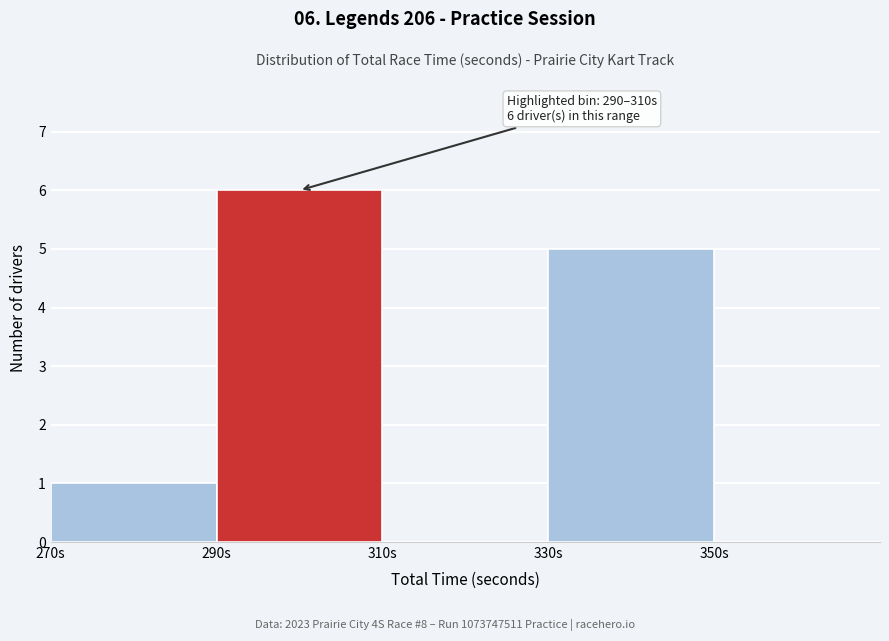

Which range on the x-axis has the tallest bar?

290 to 310